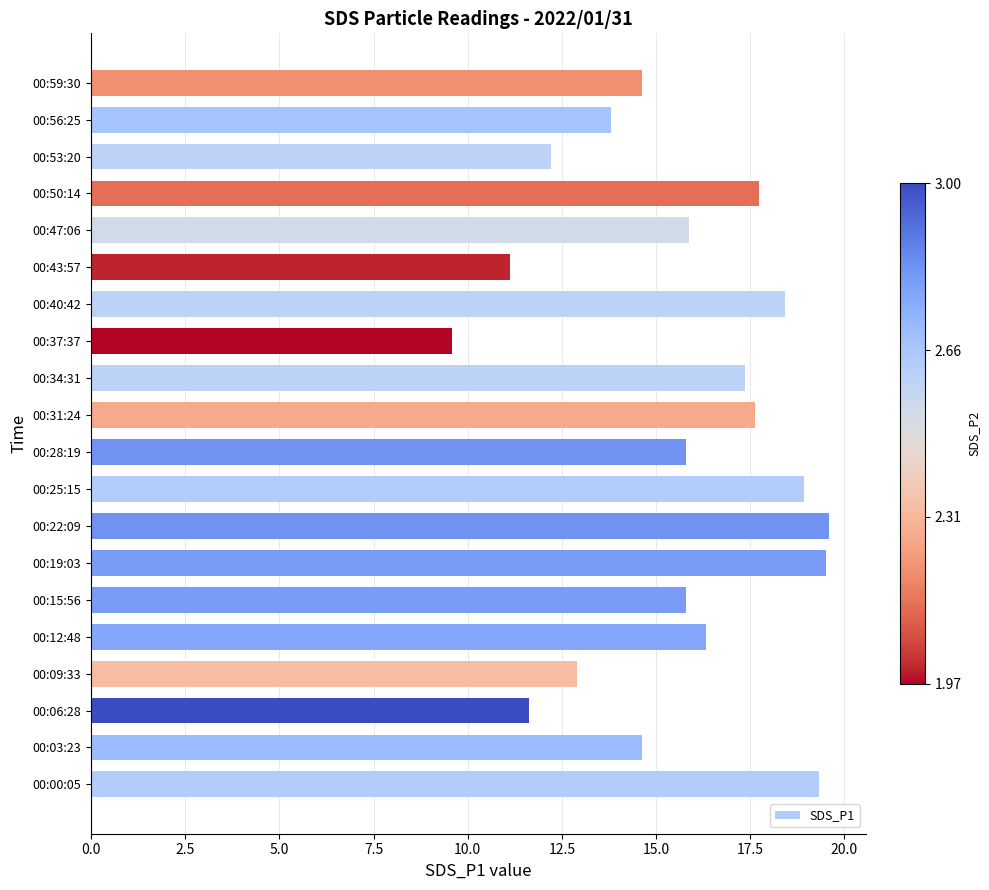

What is the smallest value displayed?

9.6